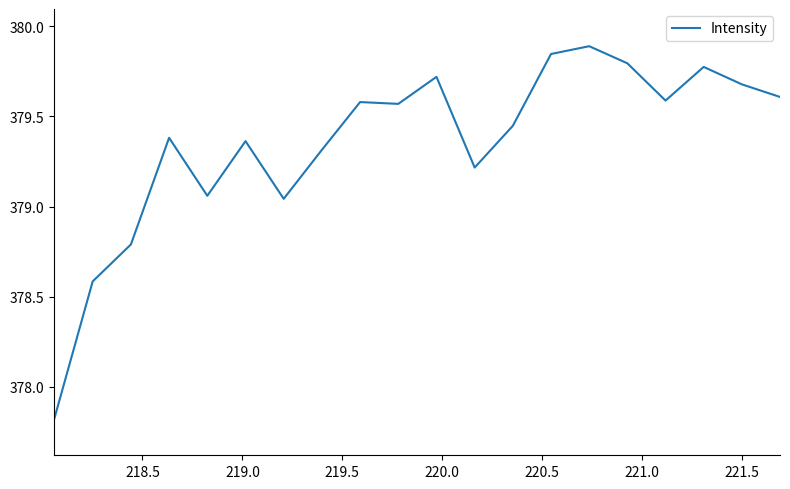

What is the difference between the maximum and minimum values?

2.1